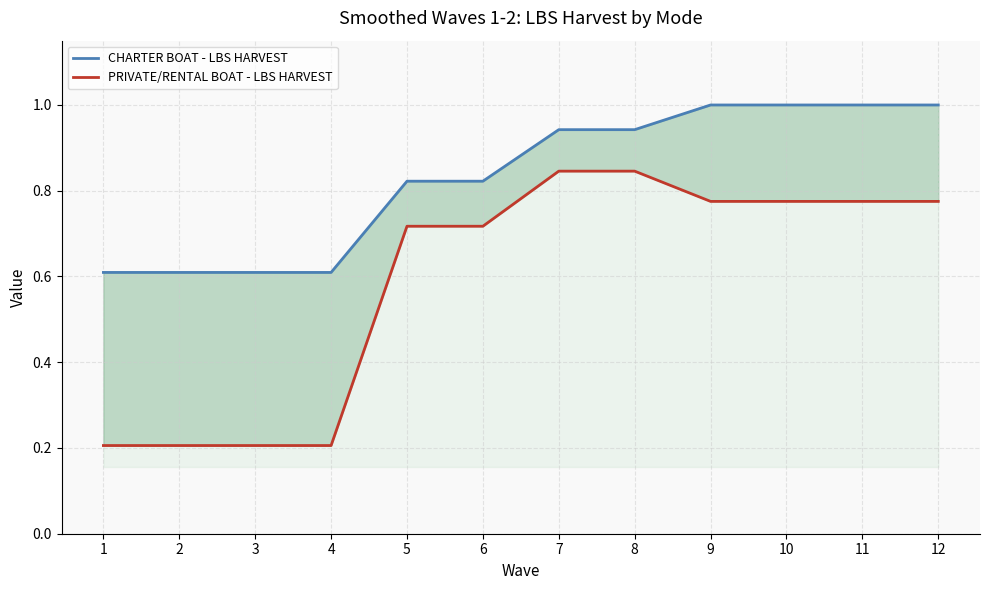

The CHARTER BOAT - LBS HARVEST series shows 0.6 at 2. True or false?

True